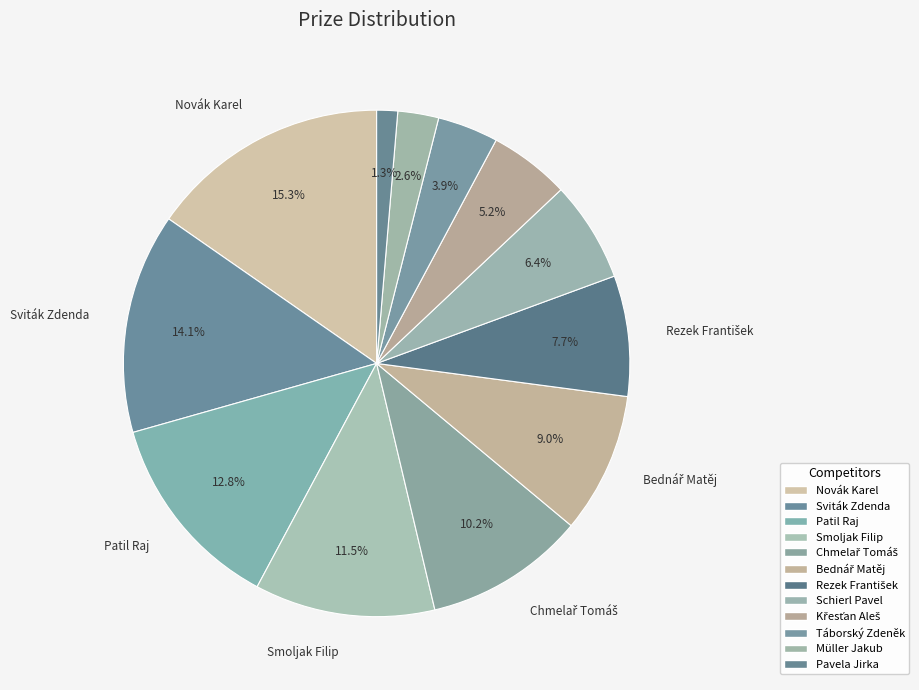

How many segments does this pie chart have?

12